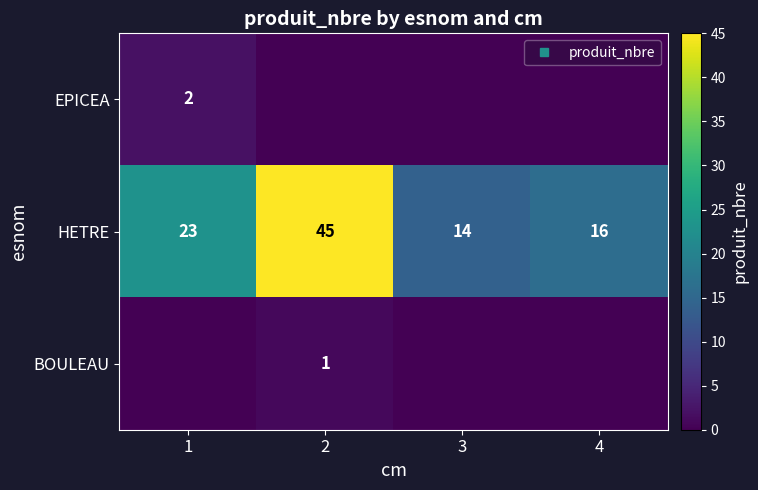

Where is EPICEA nearest to the value 1?

1